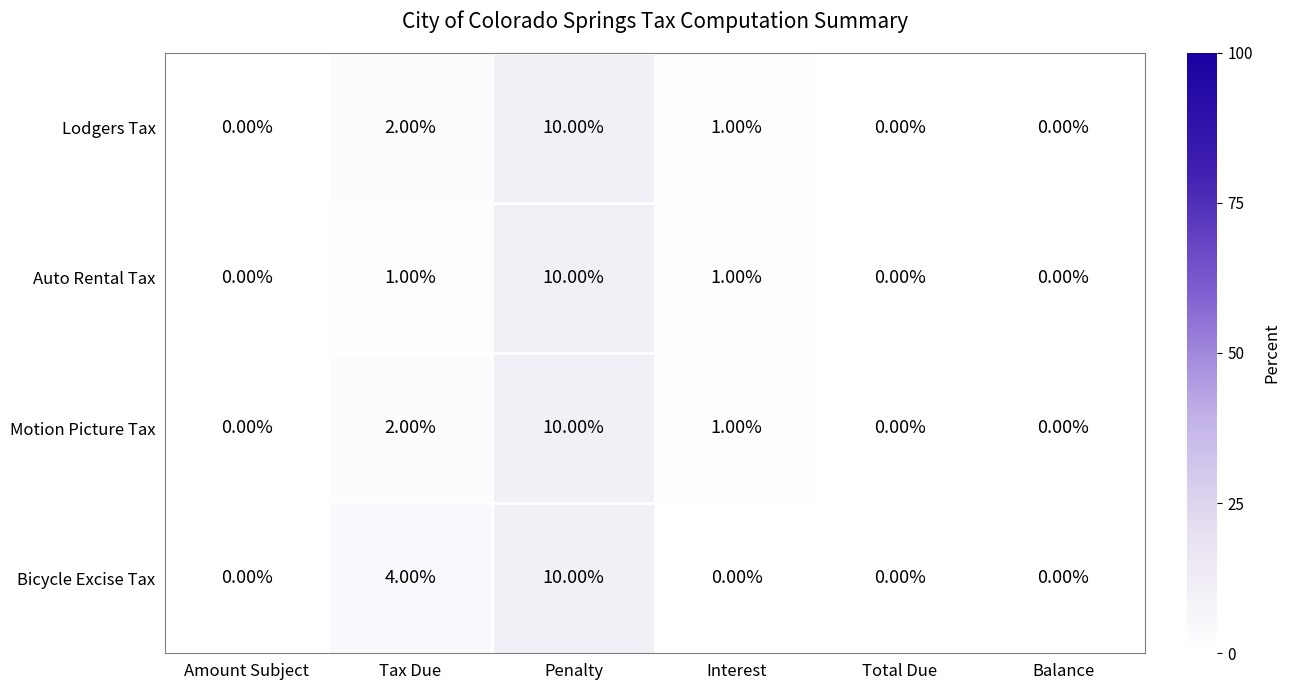

Is the value of Motion Picture Tax at Penalty greater than the value of Bicycle Excise Tax at Balance?

Yes